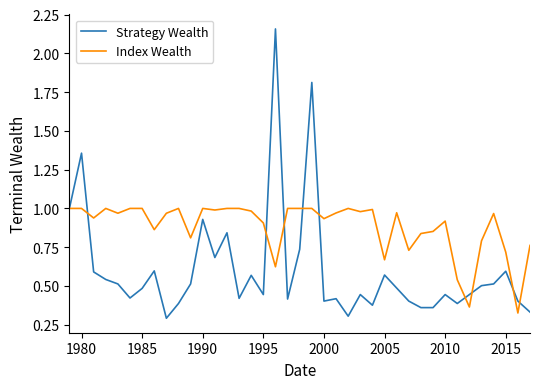

Rank the series by their maximum value, from lowest to highest.

Index Wealth, Strategy Wealth